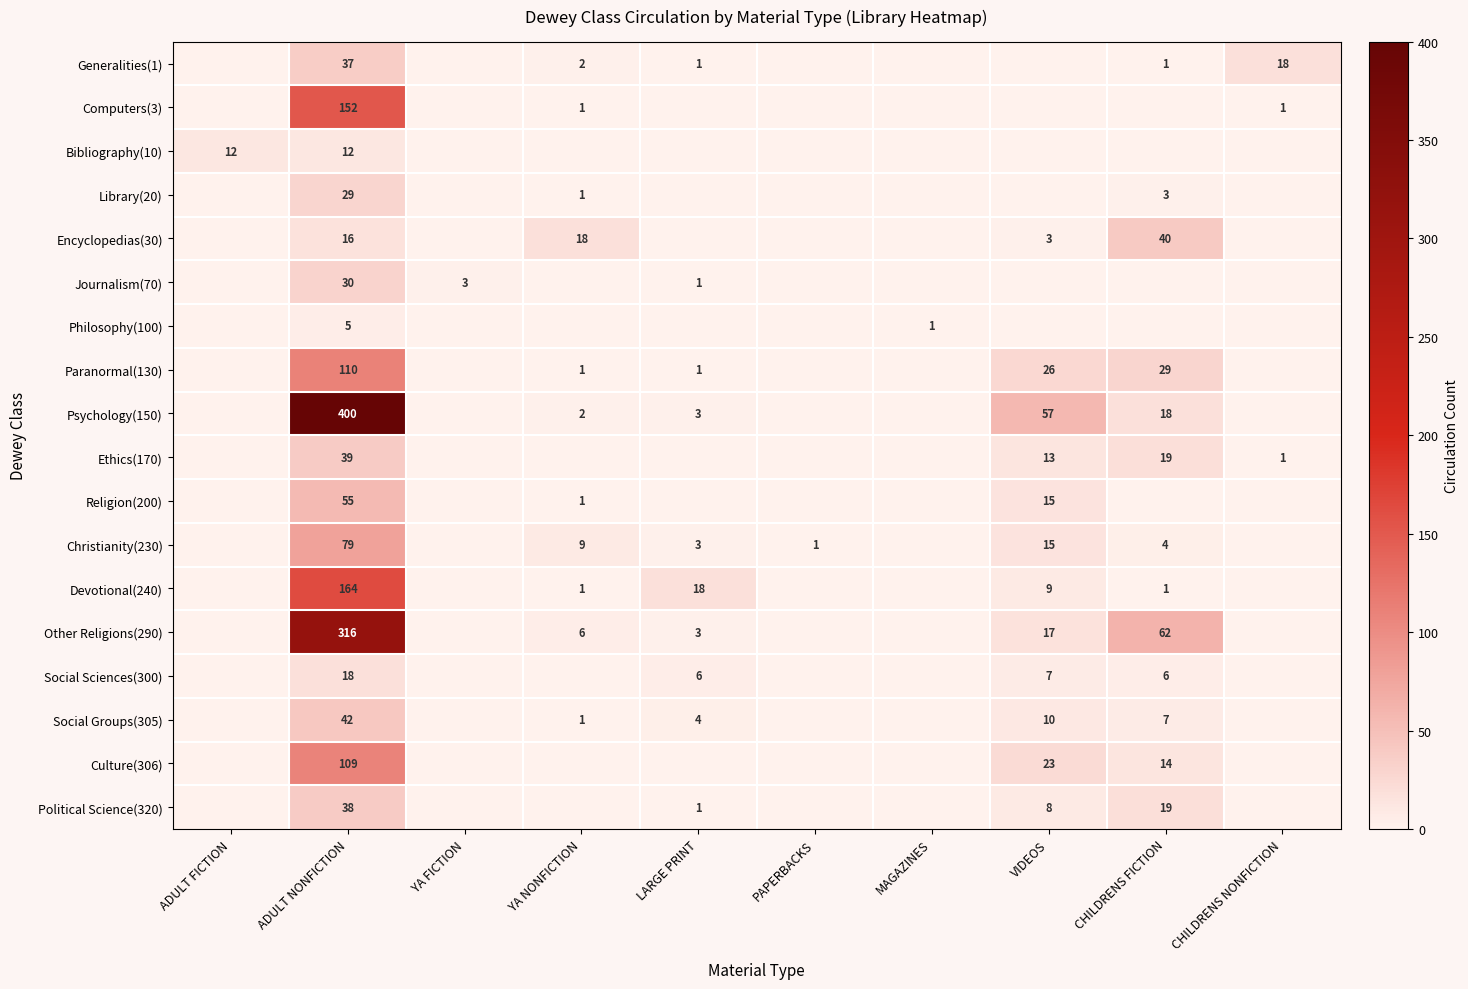

At how many categories does at least one series exceed 32?

3